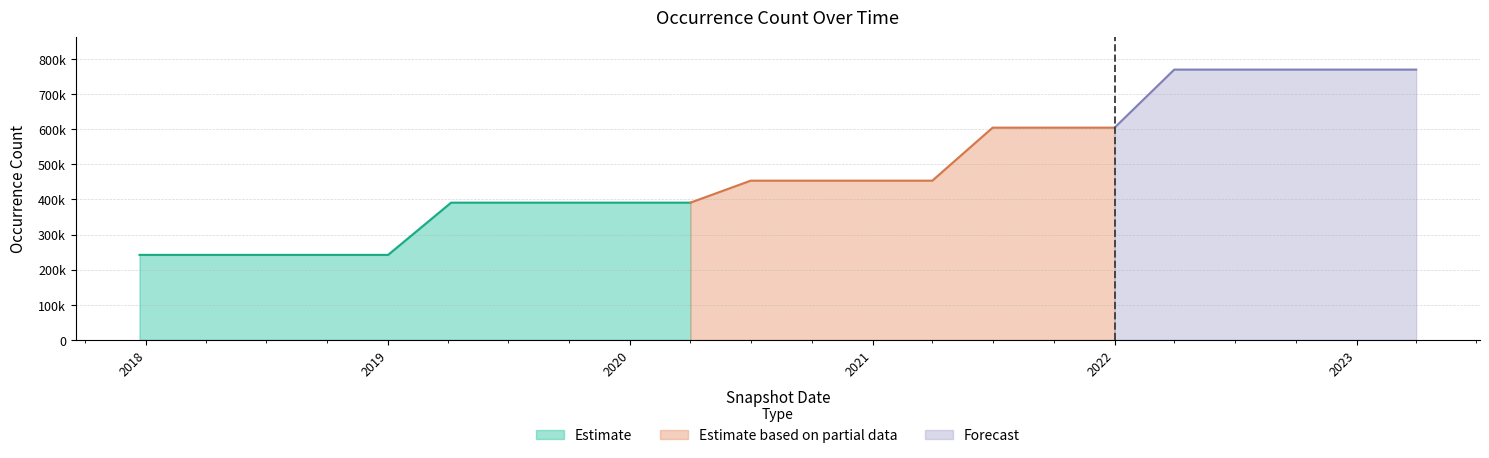

List the labels in order of value, smallest first.

2017-12-22, 2018-04-09, 2018-07-11, 2018-09-28, 2019-01-01, 2019-04-06, 2019-07-01, 2019-10-09, 2020-01-01, 2020-04-01, 2020-07-01, 2020-10-01, 2021-01-01, 2021-04-01, 2021-07-01, 2021-10-01, 2022-01-01, 2022-04-01, 2022-07-01, 2022-10-01, 2023-01-01, 2023-04-01